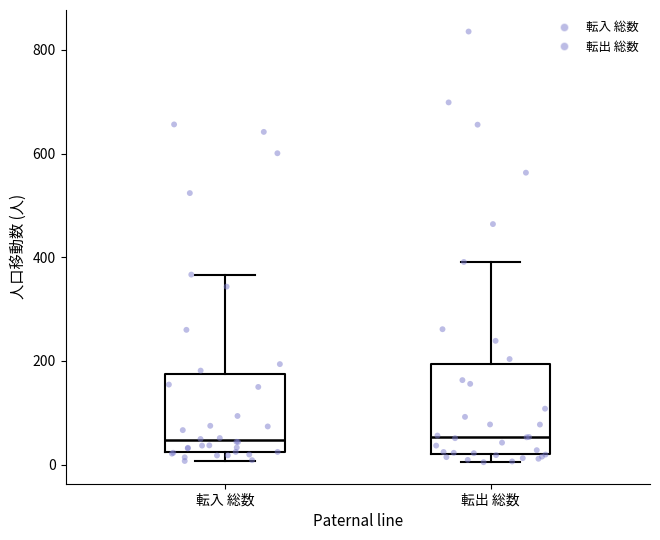

Reading left to right, read every box against the y-axis: the position of its median line, the range the box covers, and the ends of its whiskers. The values are not printed on the chart, so give them approximately, as read against the axis.

転入 総数: median 40, box 20 to 180, whiskers 0 to 360
転出 総数: median 60, box 20 to 200, whiskers 0 to 400